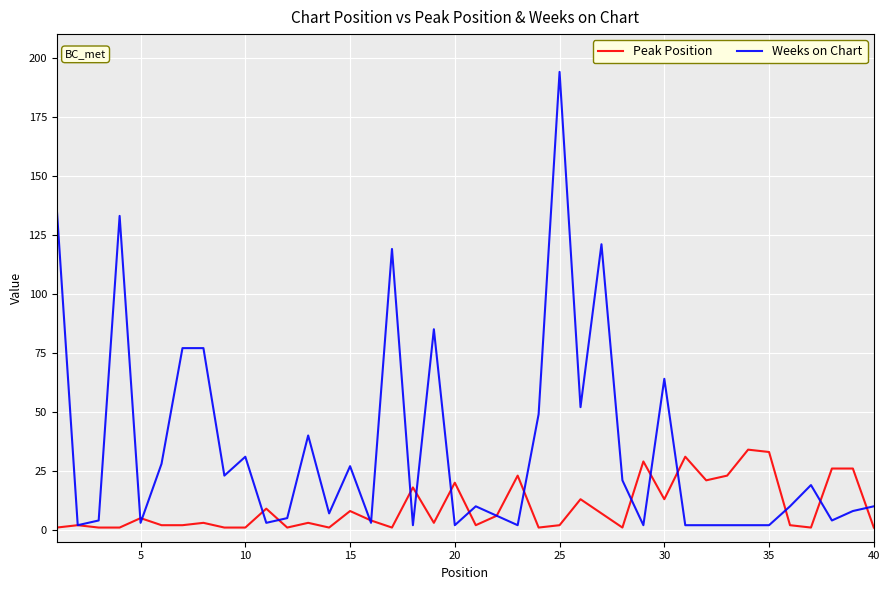

What is the greatest value displayed?

194